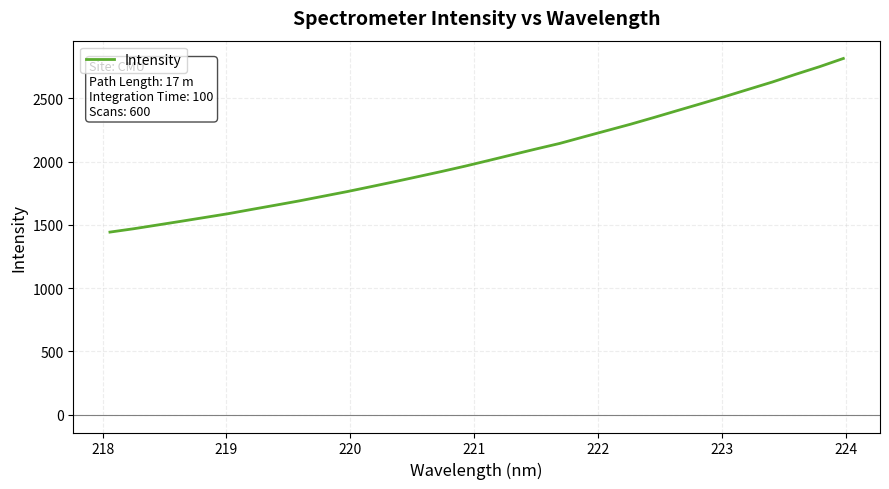

What is the greatest value displayed?

2815.4